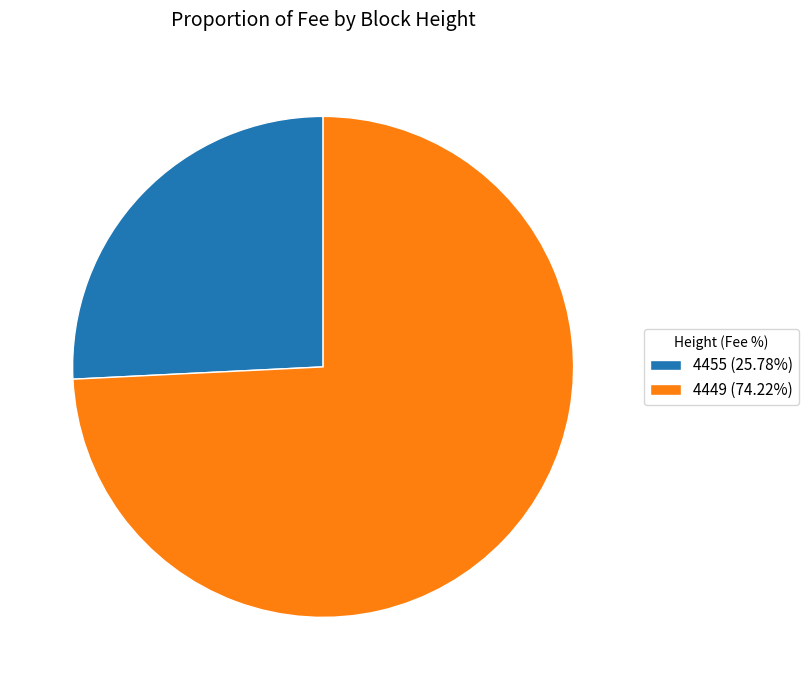

Do 4449 and 4455 together represent more than half of the pie?

Yes